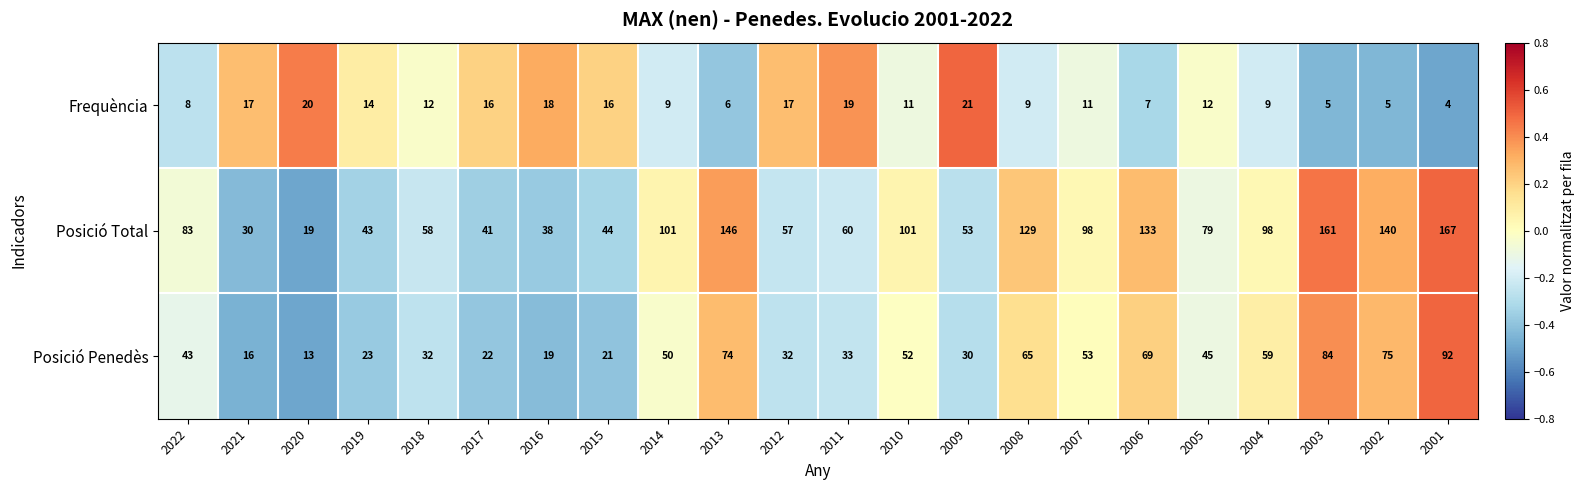

Between 2005 and 2001, which series saw the biggest shift?

Posició Total